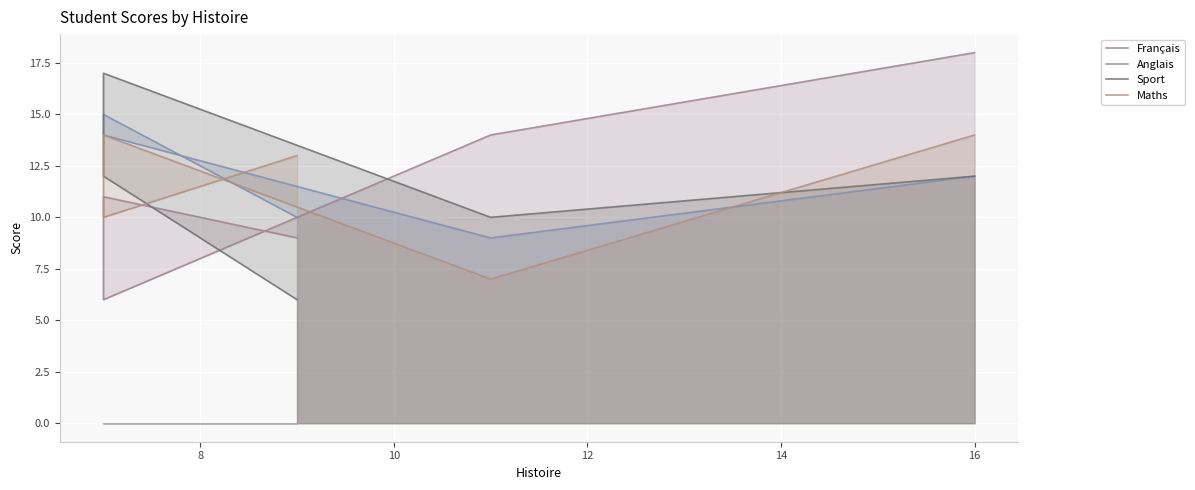

List the series in order of their peak value, highest first.

Français, Sport, Anglais, Maths